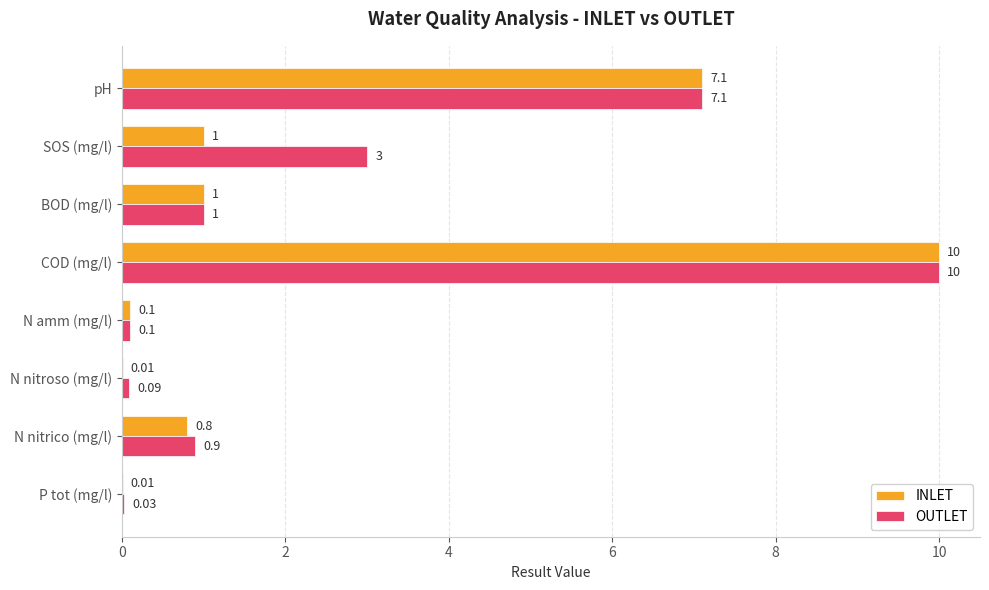

Is the value of OUTLET at SOS (mg/l) greater than the value of INLET at pH?

No